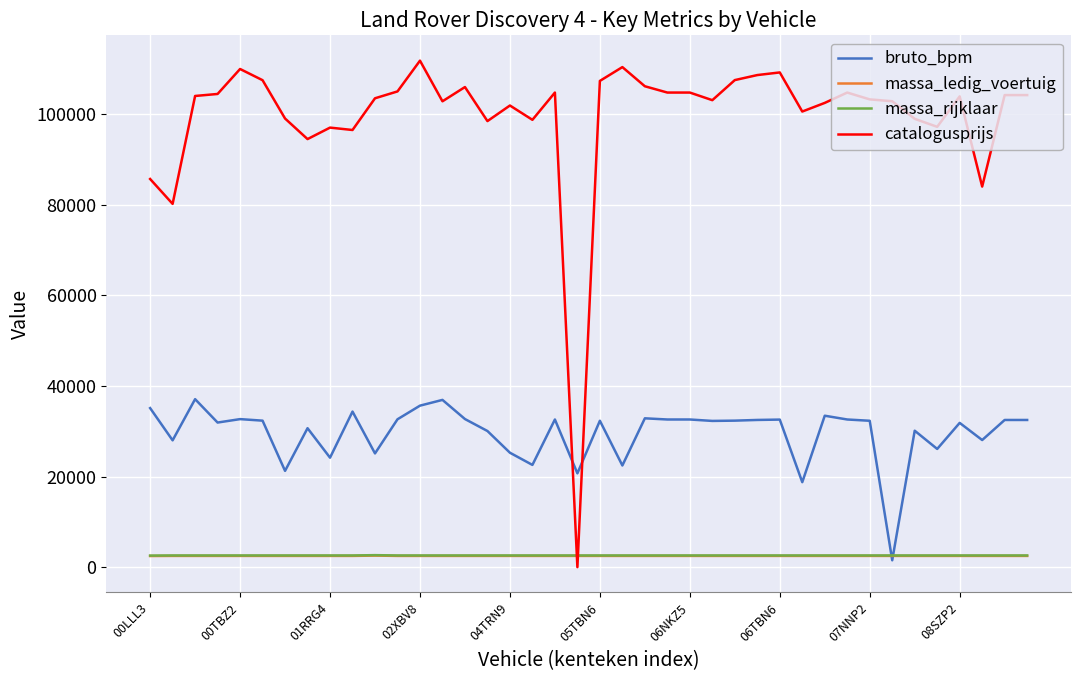

At how many categories does at least one series exceed 42167?

39